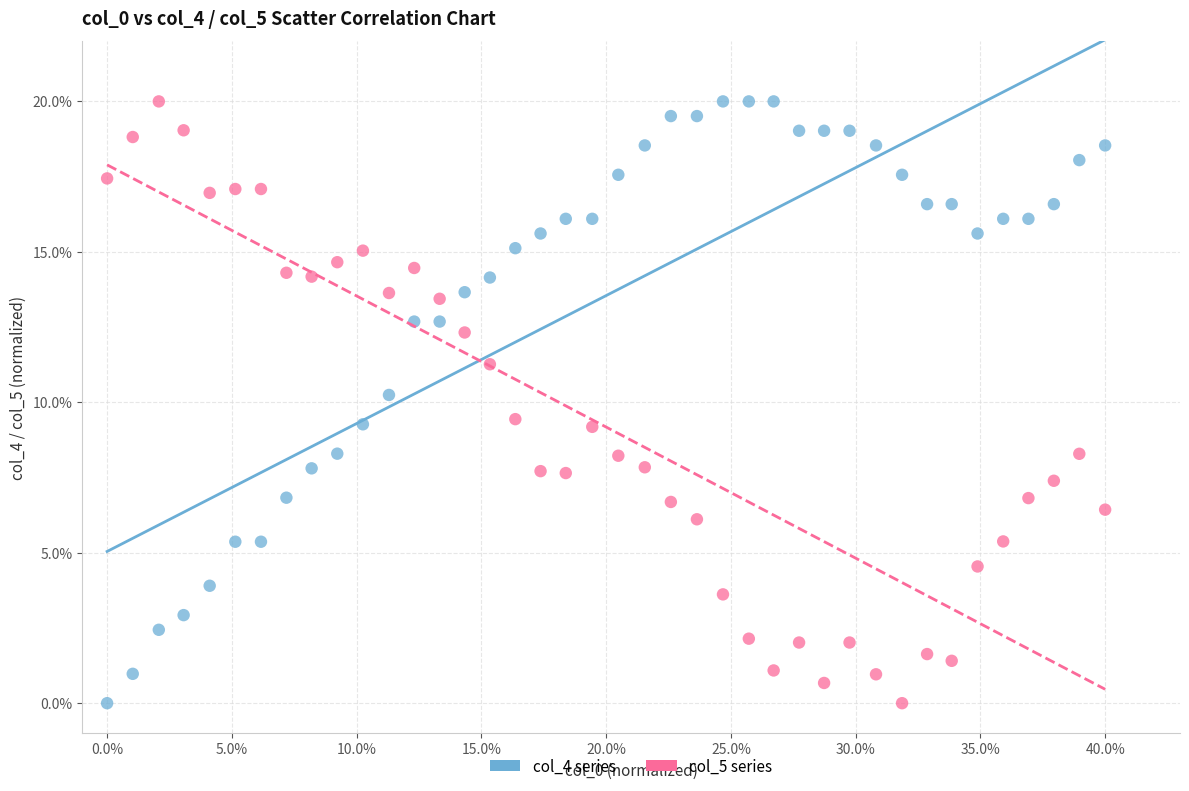

What are all the series names shown in the legend?

col_4 series, col_5 series